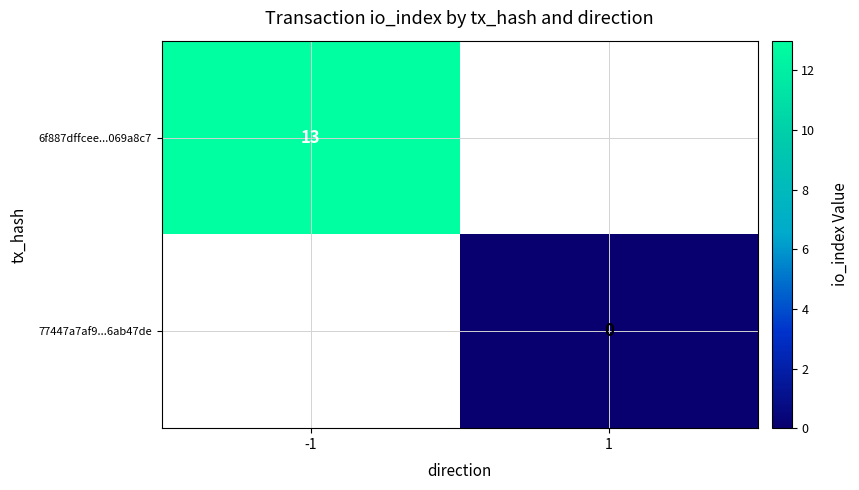

List the series in order of their peak value, highest first.

6f887dffcee...069a8c7, 77447a7af9...6ab47de